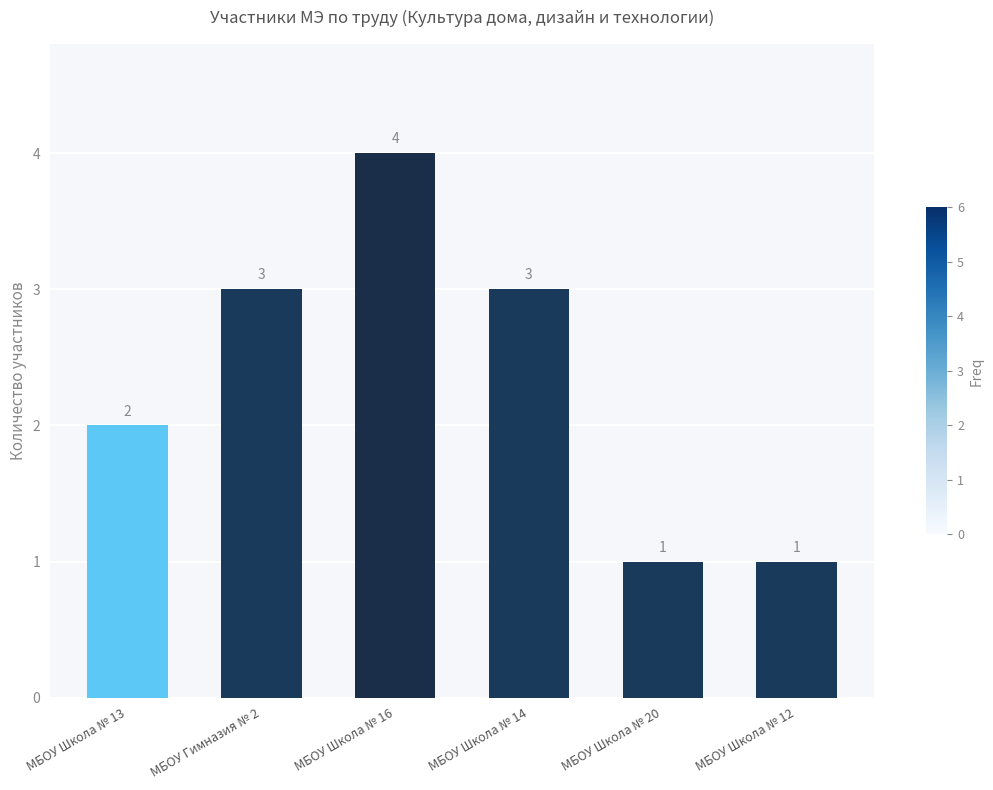

How many values are between 1 and 3?

5